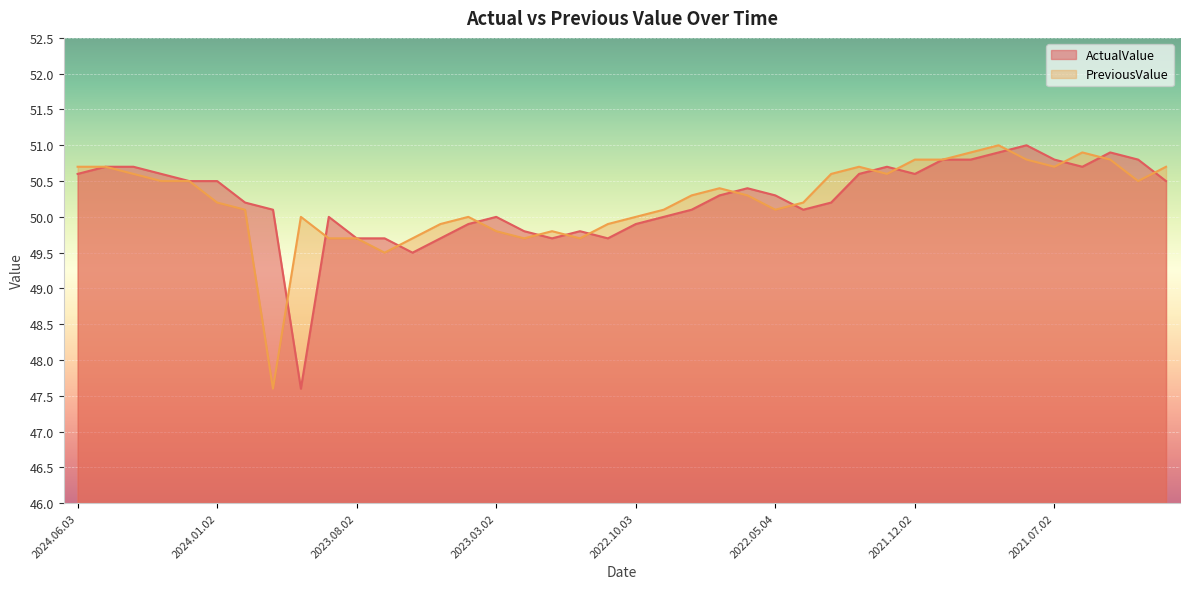

In ActualValue, how many points are higher than both neighbors (excluding endpoints)?

7